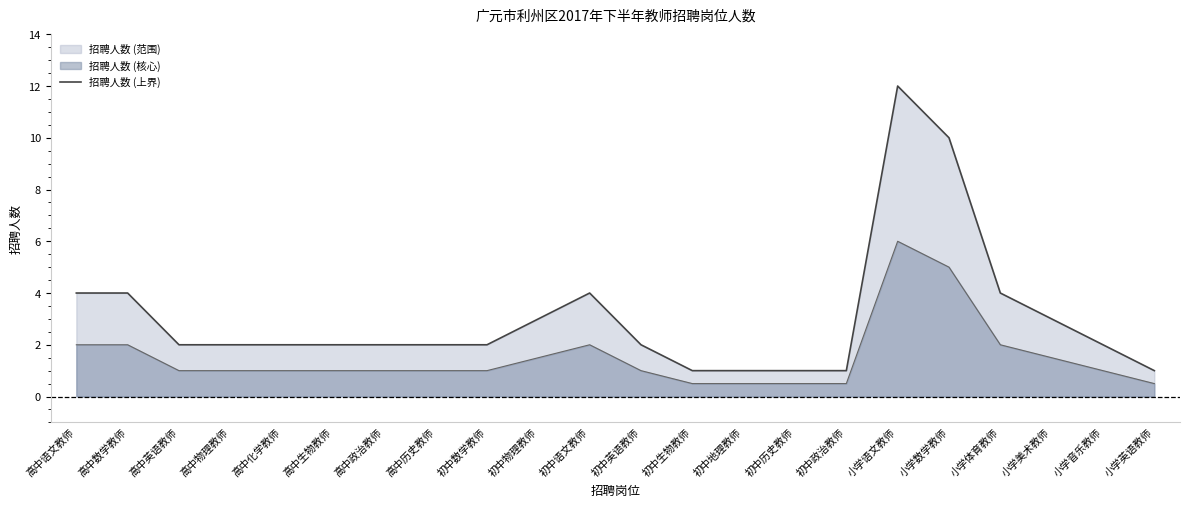

How many series are shown in this chart?

2